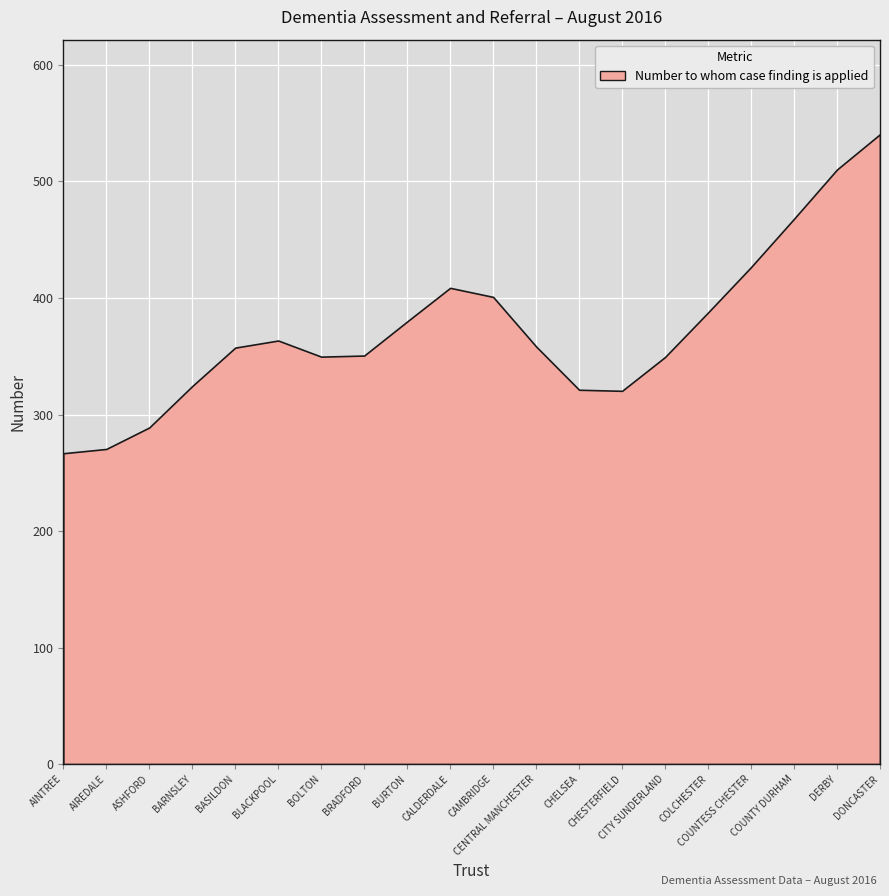

What is the difference between the maximum and minimum values?

273.8